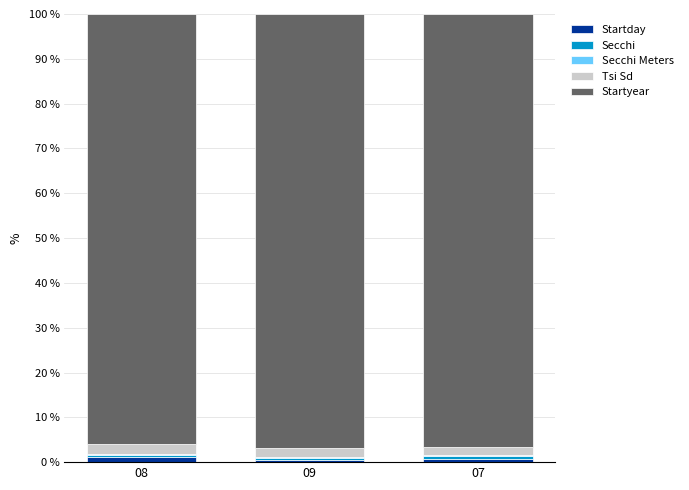

The Startday series shows 1.2 at 08. True or false?

True